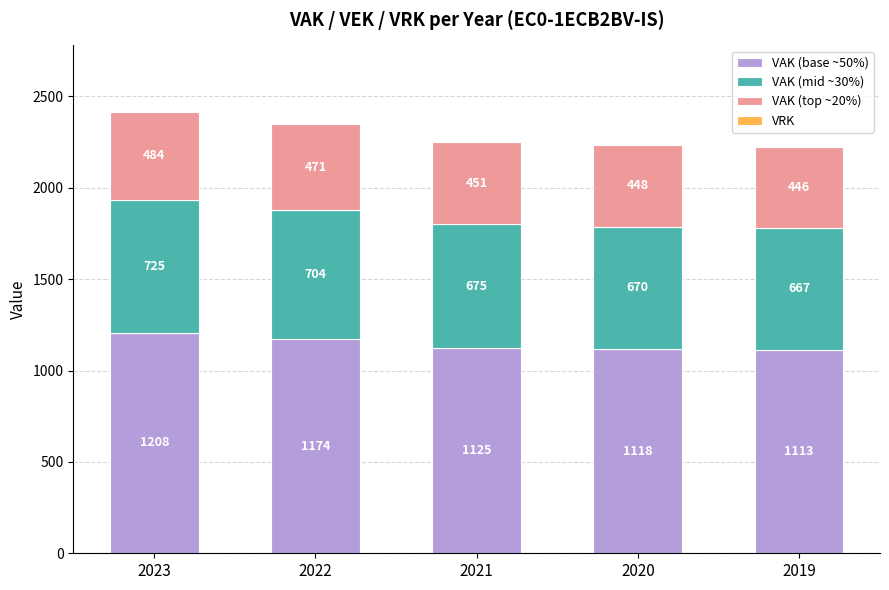

At which category is the sum across all series the highest?

2023